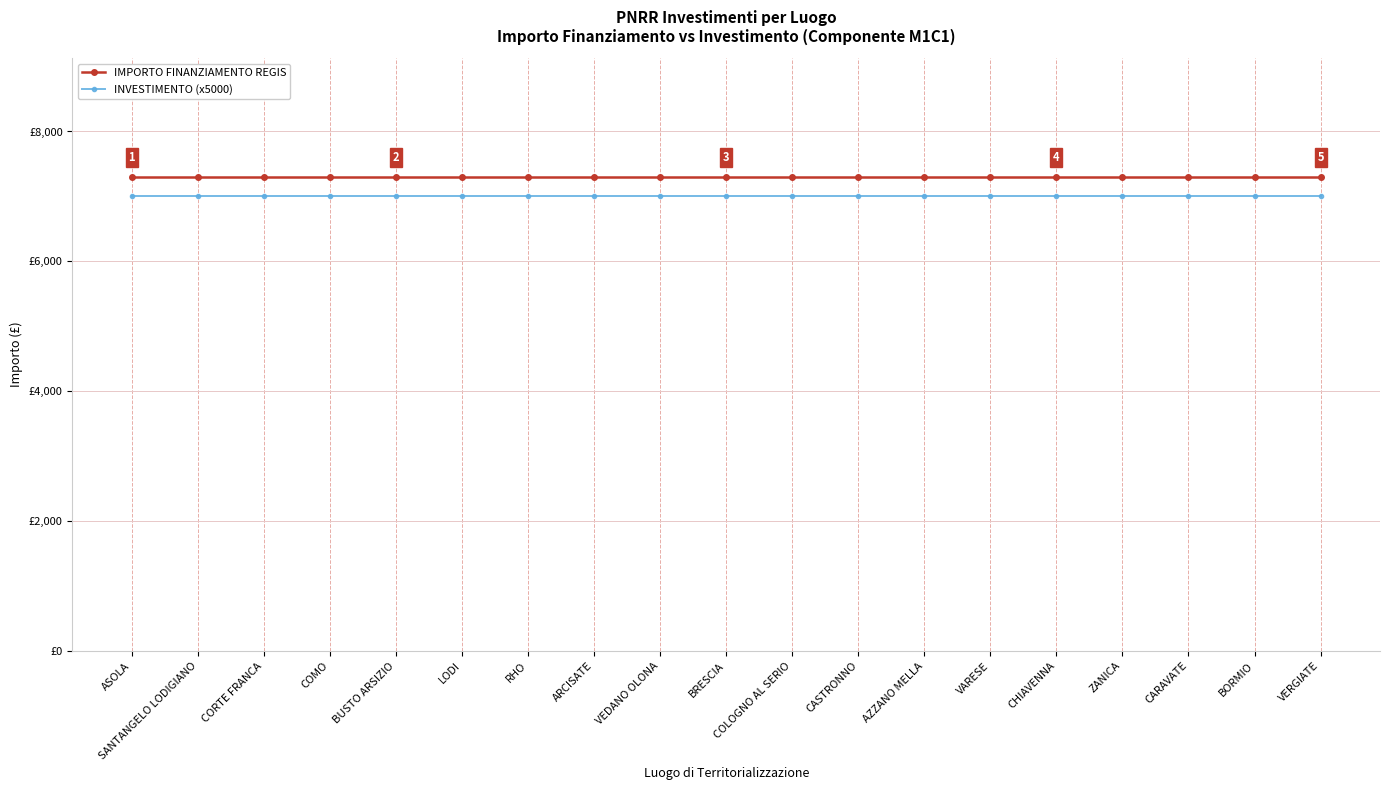

What is the total value across all series at LODI?

14301